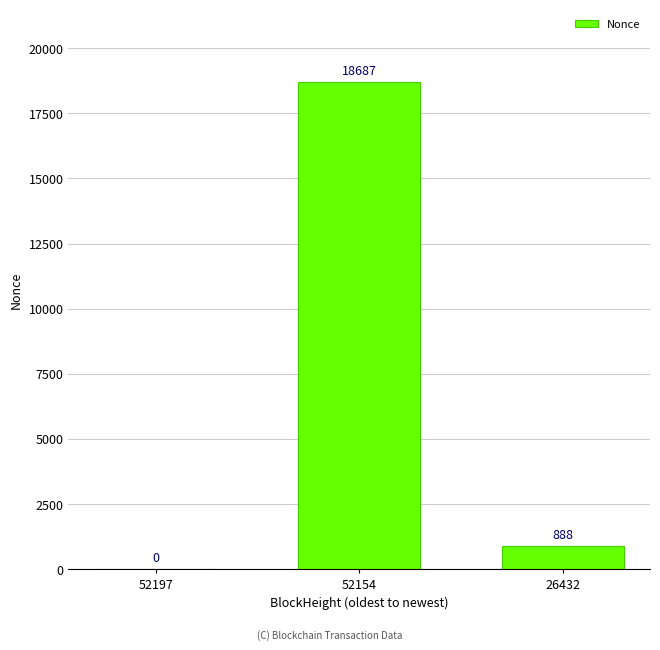

What is the change in value from 52154 to 26432?

-17799